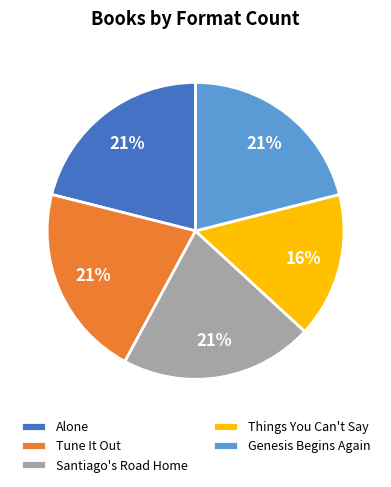

What is the ratio of the value at Santiago's Road Home to the value at Genesis Begins Again?

1.0